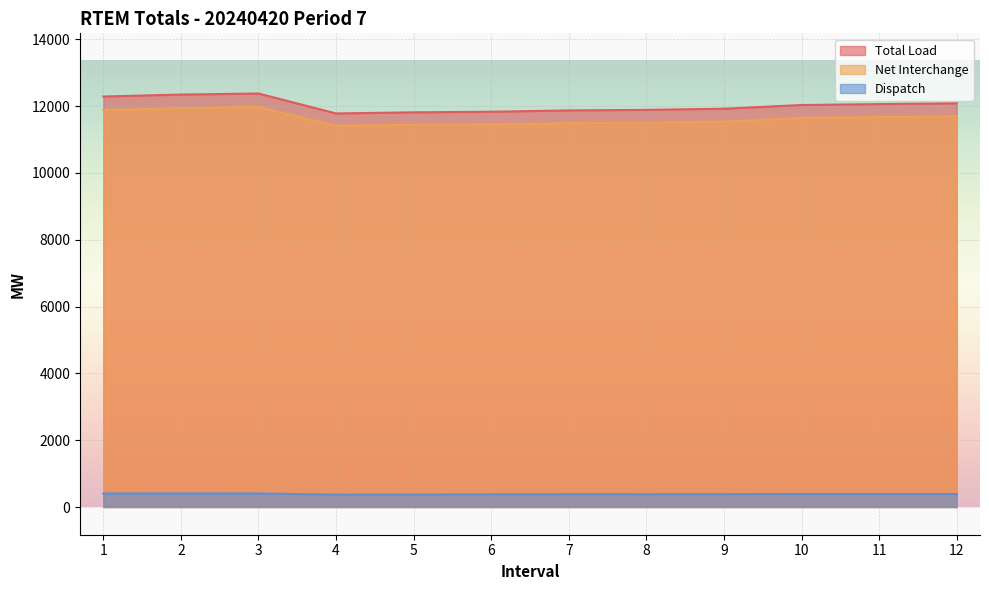

True or false: Net Interchange and Dispatch cross at least once.

False